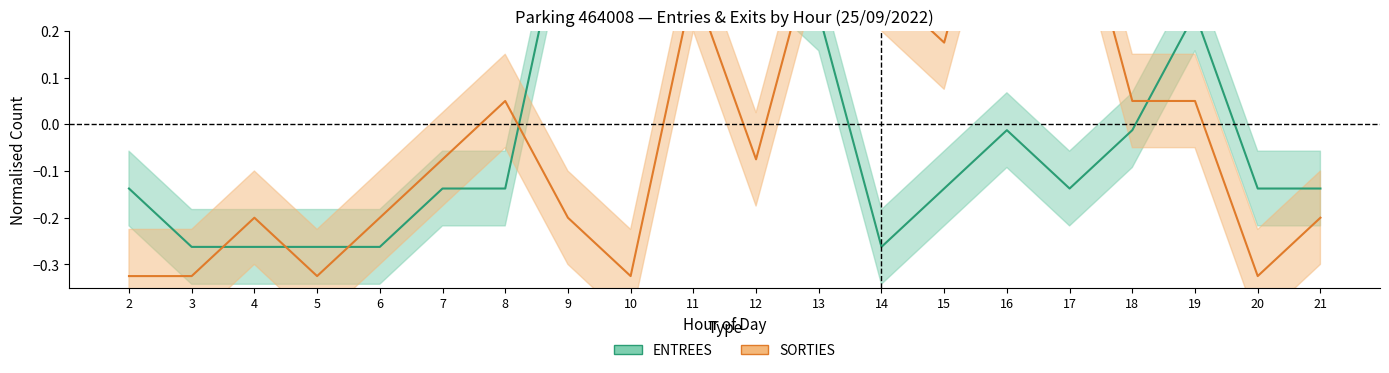

List the labels in order of ENTREES value, largest first.

9, 10, 11, 12, 13, 19, 16, 18, 2, 7, 8, 15, 17, 20, 21, 3, 4, 5, 6, 14